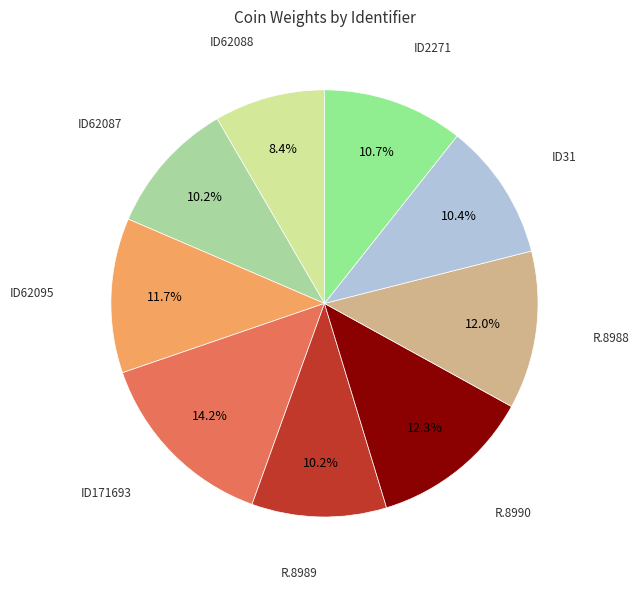

Count the number of slices in the pie.

9